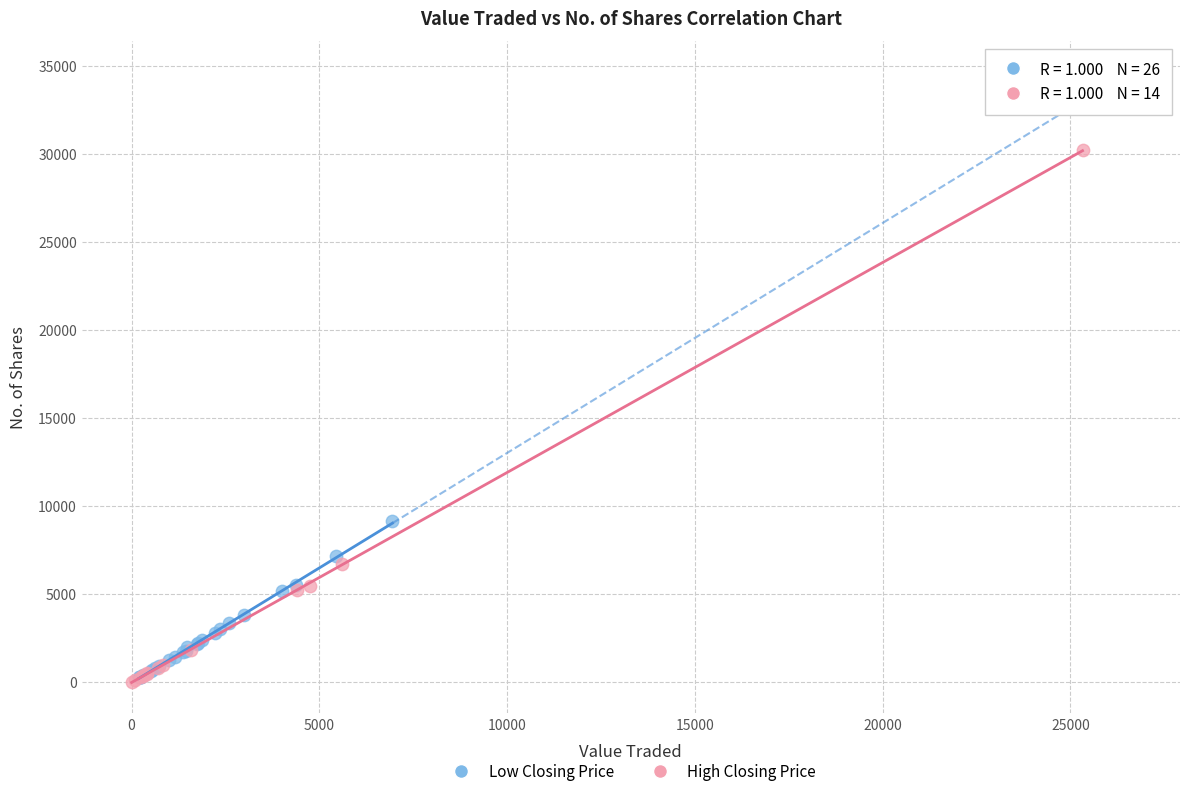

Which series has the largest Y range (max minus min)?

High Closing Price